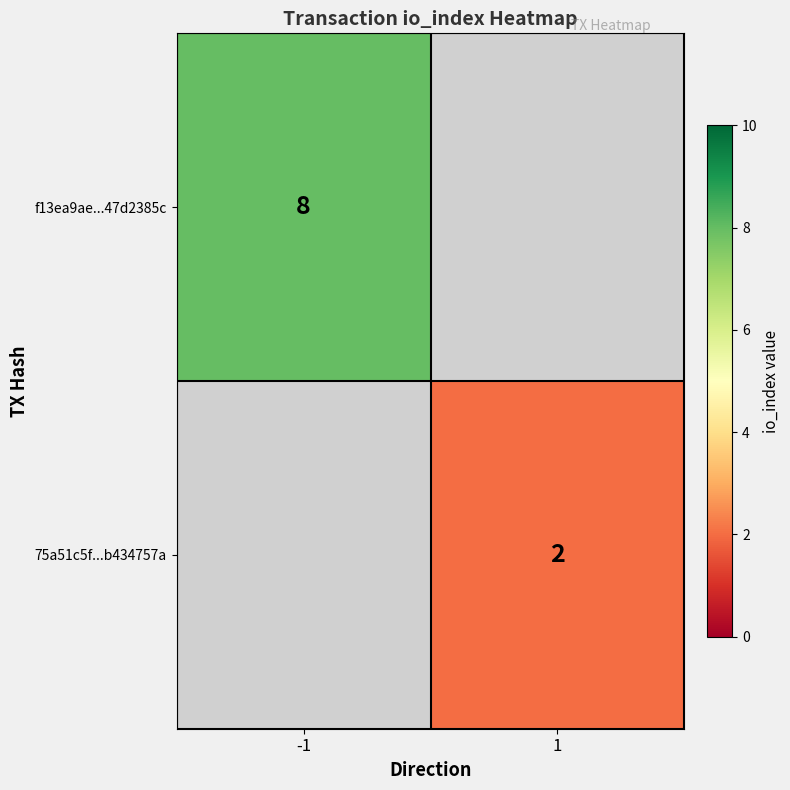

The value of 75a51c5f...b434757a at 1 is 1. True or false?

False